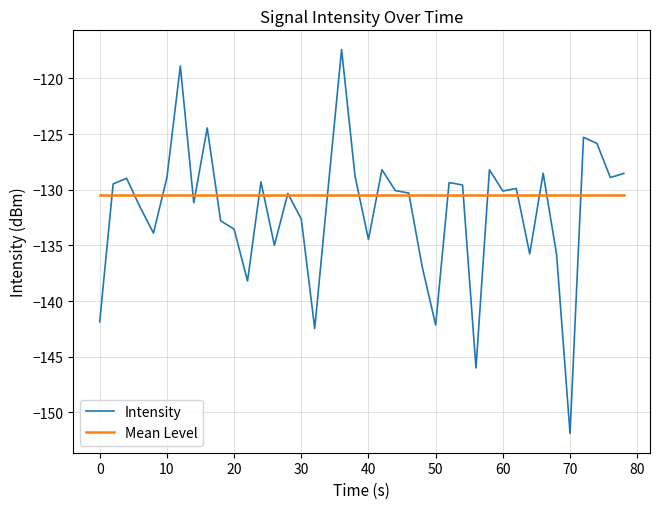

What is the minimum value shown in the chart?

-151.9